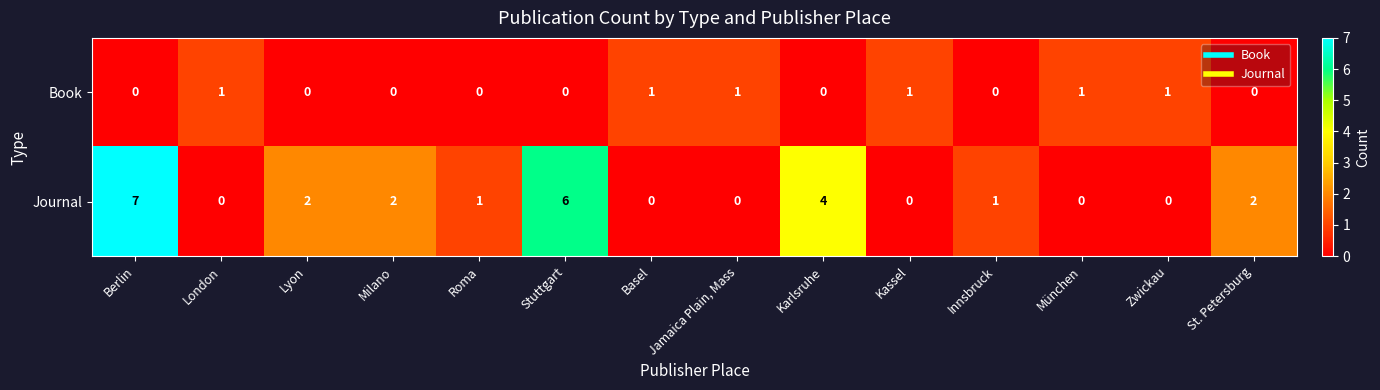

What is the spread (max minus min) of values at Kassel?

1